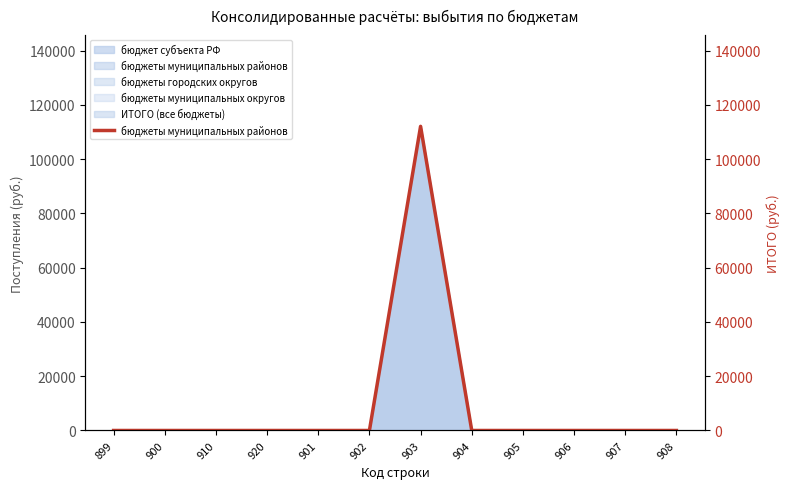

True or false: there are more than 0 points higher than both neighbors.

True